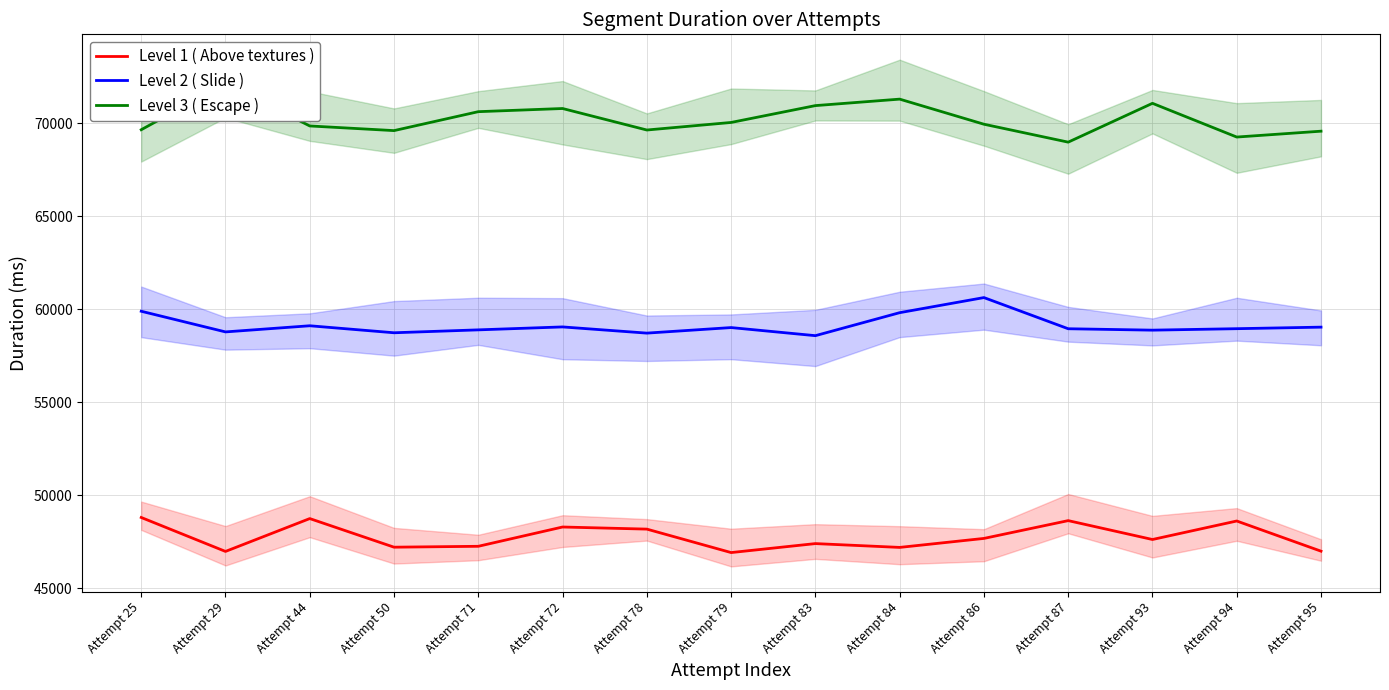

Reading right to left, what are all the values shown in this chart?

Level 1 ( Above textures ): Attempt 95=47001	Attempt 94=48622	Attempt 93=47628	Attempt 87=48642	Attempt 86=47686	Attempt 84=47203	Attempt 83=47408	Attempt 79=46926	Attempt 78=48186	Attempt 72=48299	Attempt 71=47263	Attempt 50=47215	Attempt 44=48752	Attempt 29=46987	Attempt 25=48811
Level 2 ( Slide ): Attempt 95=59036	Attempt 94=58953	Attempt 93=58874	Attempt 87=58950	Attempt 86=60624	Attempt 84=59813	Attempt 83=58578	Attempt 79=59013	Attempt 78=58715	Attempt 72=59048	Attempt 71=58890	Attempt 50=58734	Attempt 44=59110	Attempt 29=58780	Attempt 25=59890
Level 3 ( Escape ): Attempt 95=69563	Attempt 94=69248	Attempt 93=71060	Attempt 87=68974	Attempt 86=69937	Attempt 84=71285	Attempt 83=70937	Attempt 79=70032	Attempt 78=69626	Attempt 72=70781	Attempt 71=70611	Attempt 50=69594	Attempt 44=69844	Attempt 29=72125	Attempt 25=69641